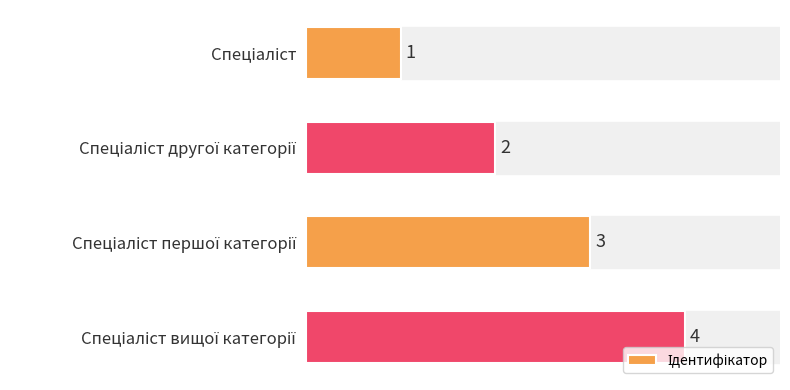

What is the greatest value displayed?

4